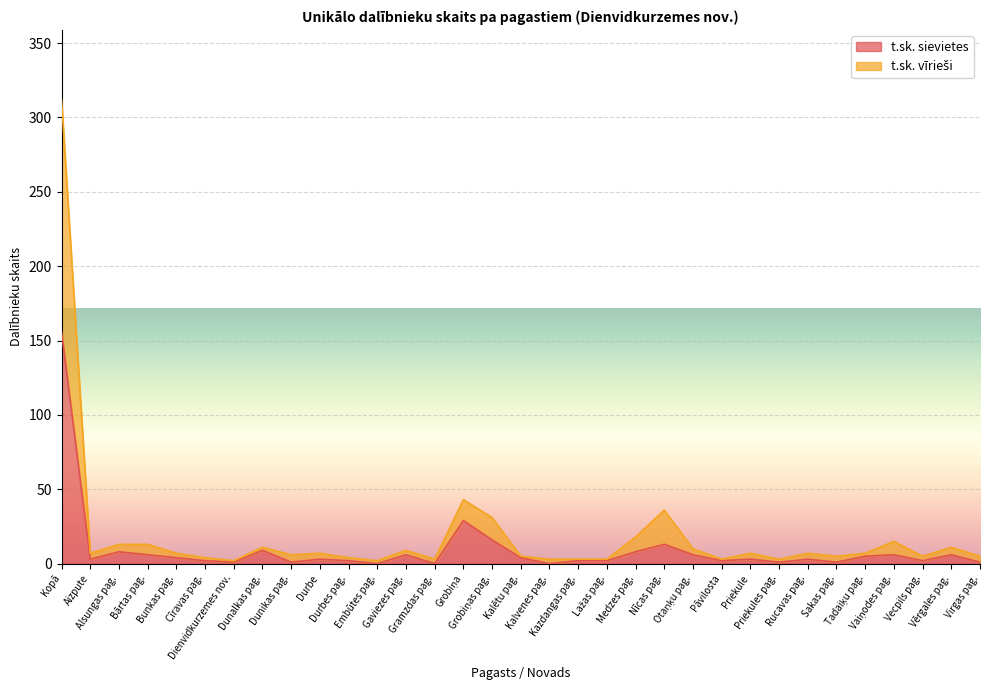

True or false: t.sk. vīrieši has a value of 7 at Priekule.

True